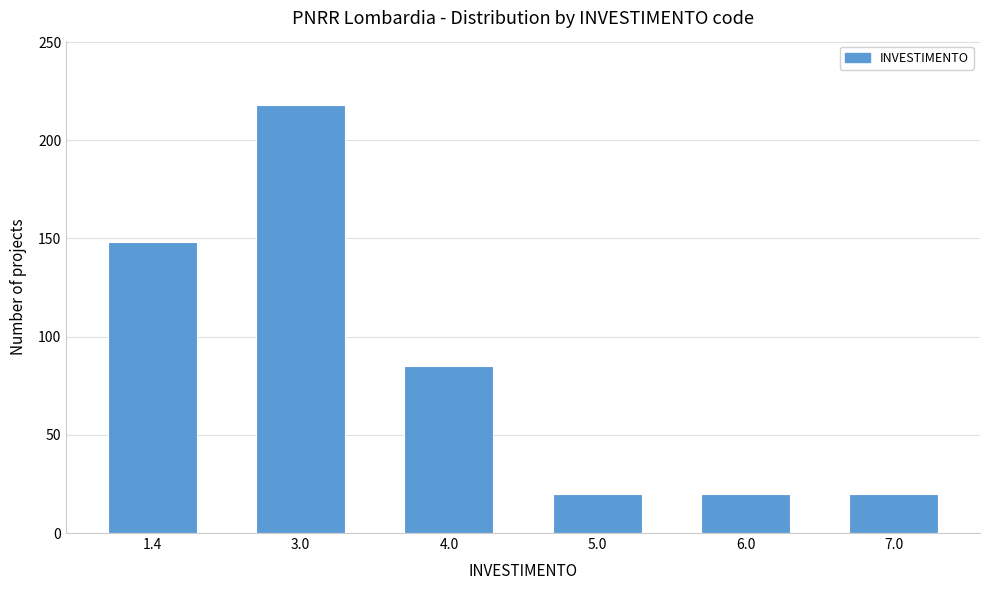

Reading left to right, extract all data points from this chart.

148	218	85	20	20	20